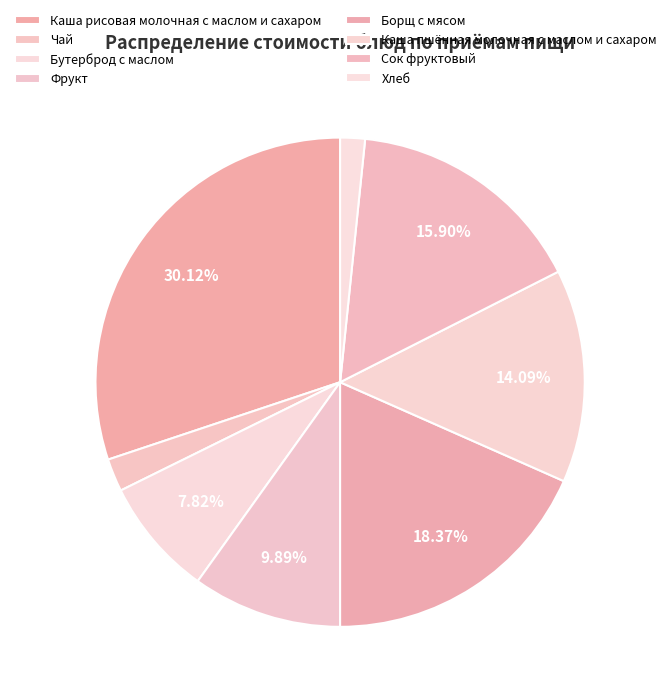

To the nearest percent, what percentage of the pie is Фрукт?

10%